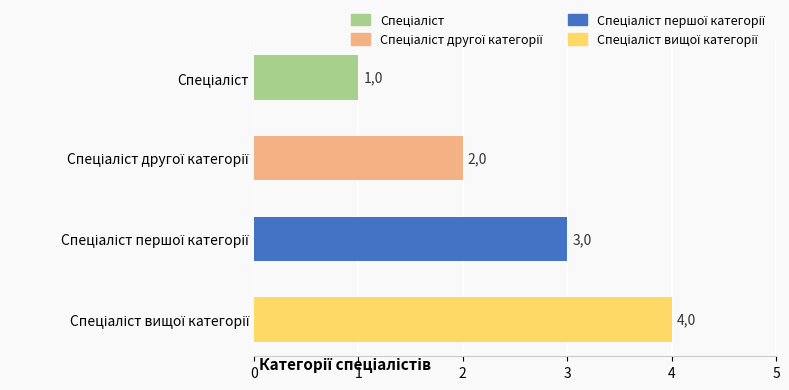

Are the bars horizontal?

Yes